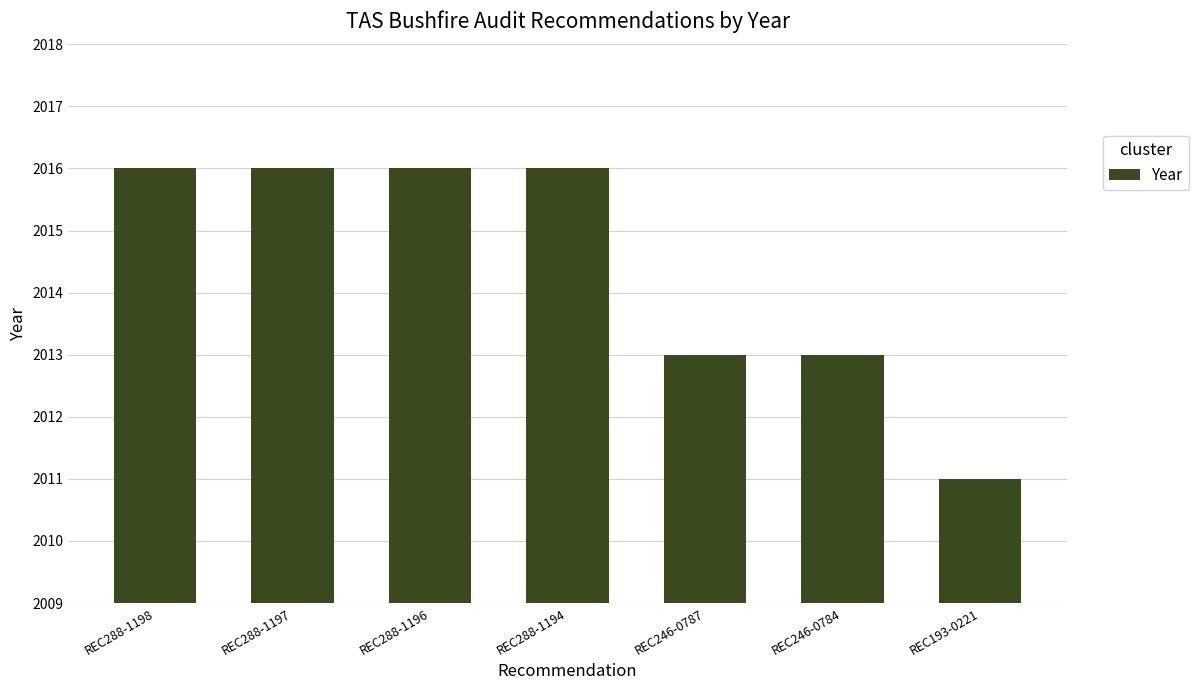

What is the difference between the values at REC193-0221 and REC288-1196?

5